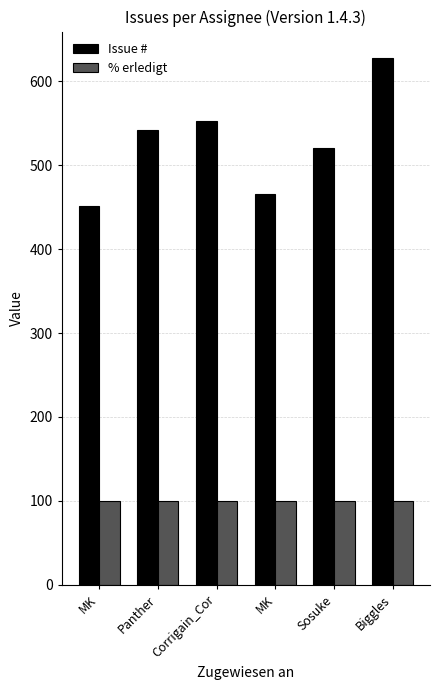

How many bars are there in each group?

2